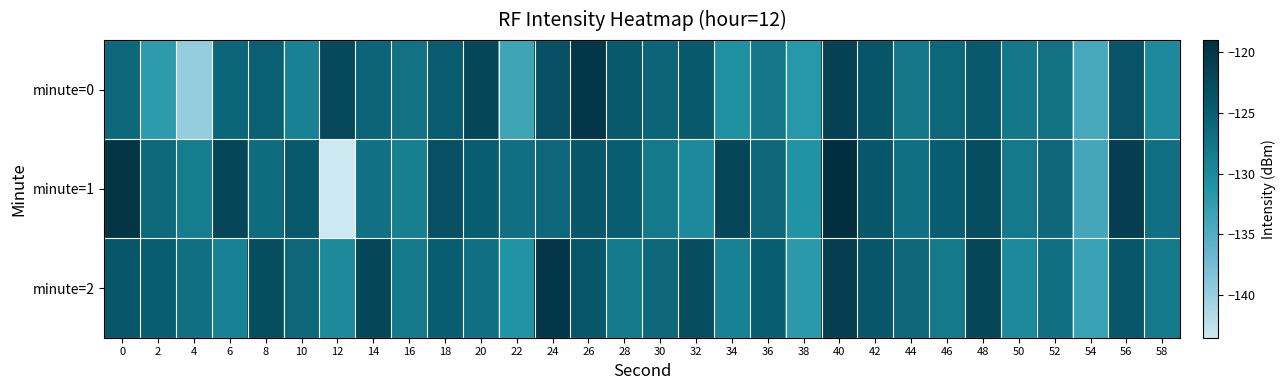

What is the total value across all series at 58?

-385.0